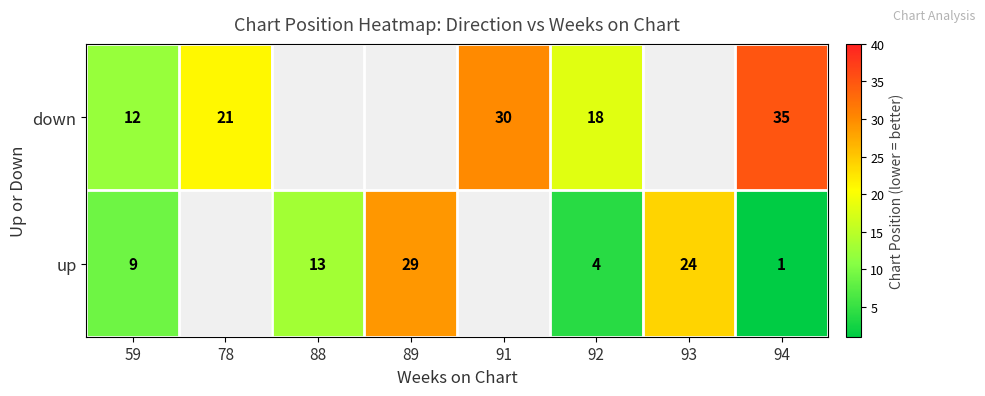

At how many categories does at least one series exceed 16?

6